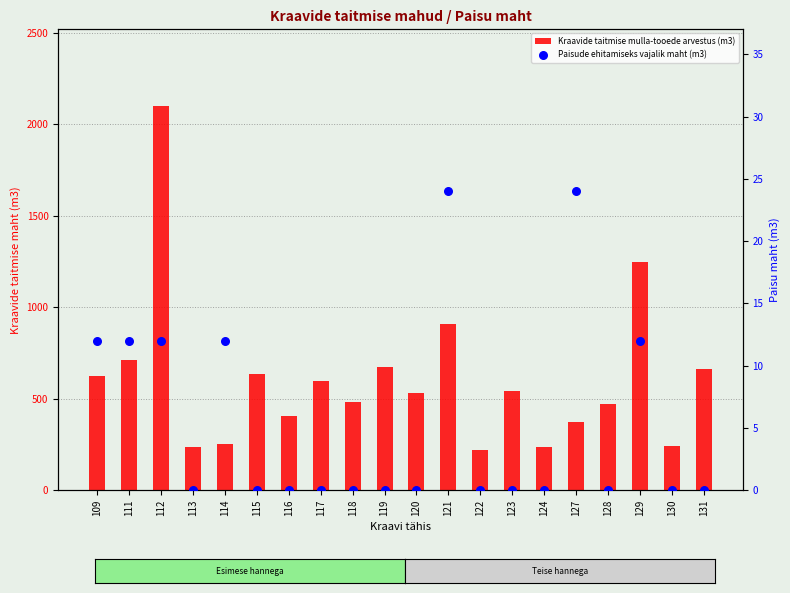

Is the value of Paisude ehitamiseks vajalik maht (m3) at 118 greater than the value of Kraavide taitmise mulla-tooede arvestus (m3) at 123?

No